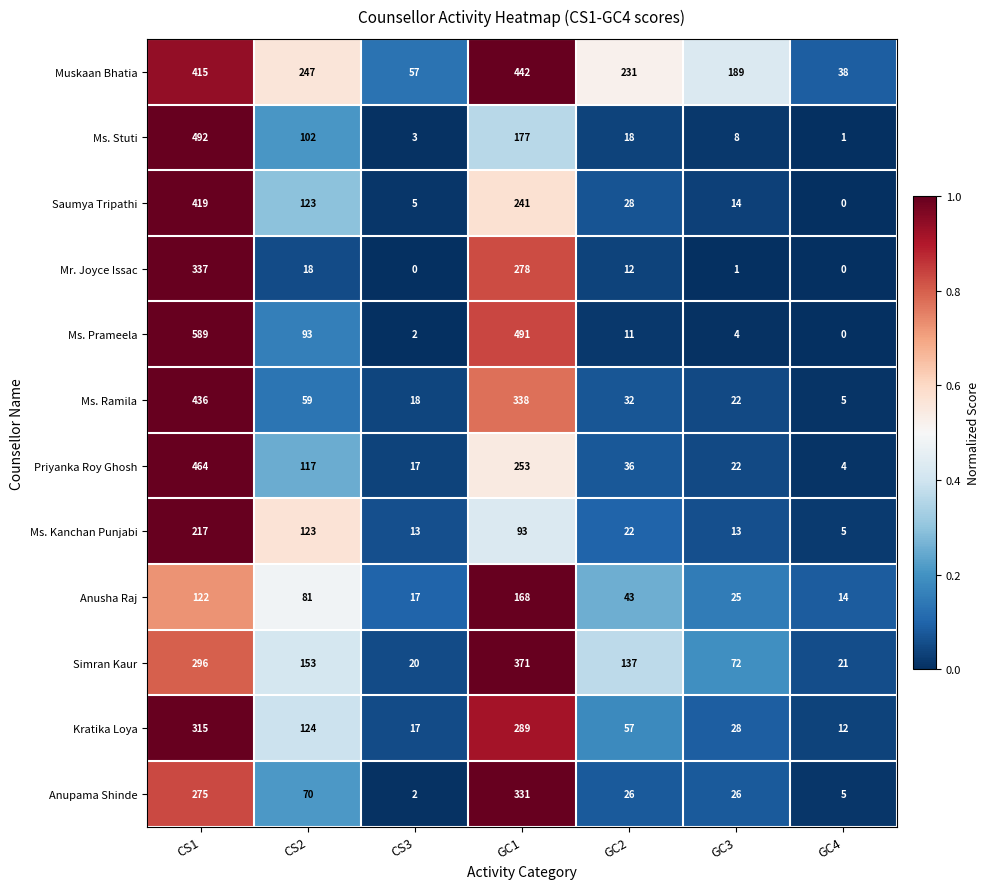

The Ms. Ramila series shows 235 at CS1. True or false?

False